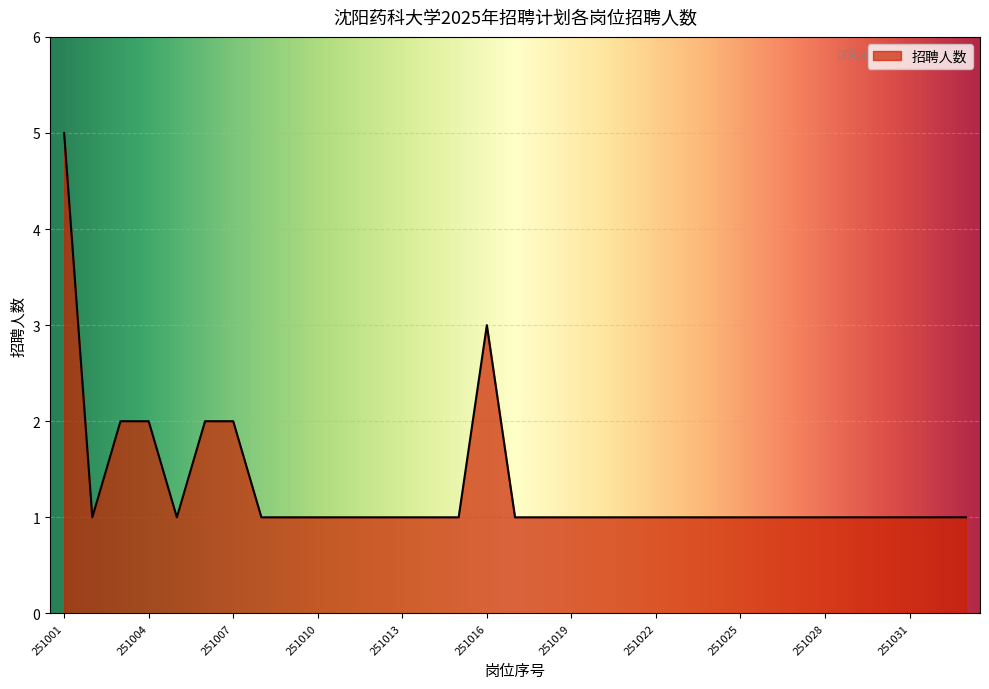

What is the maximum value shown in the chart?

5